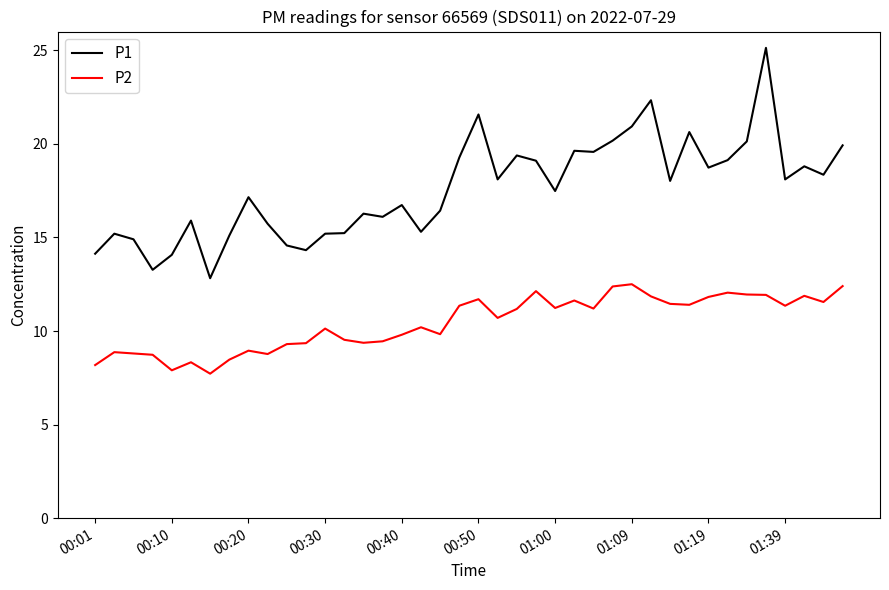

How many lines are shown in the chart?

2